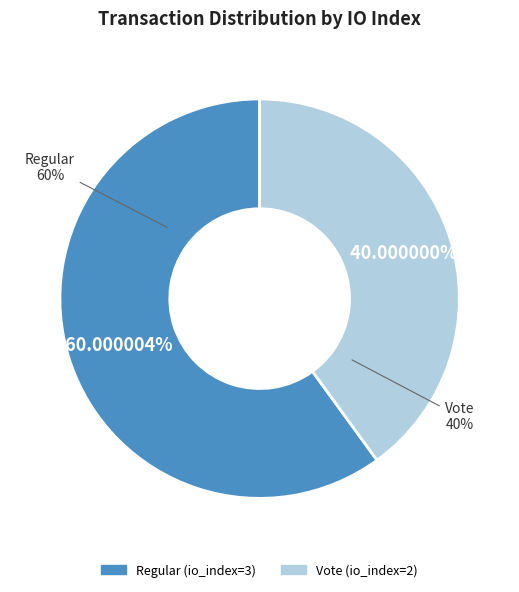

The Vote (io_index=2) slice represents 40% of the pie. True or false?

True